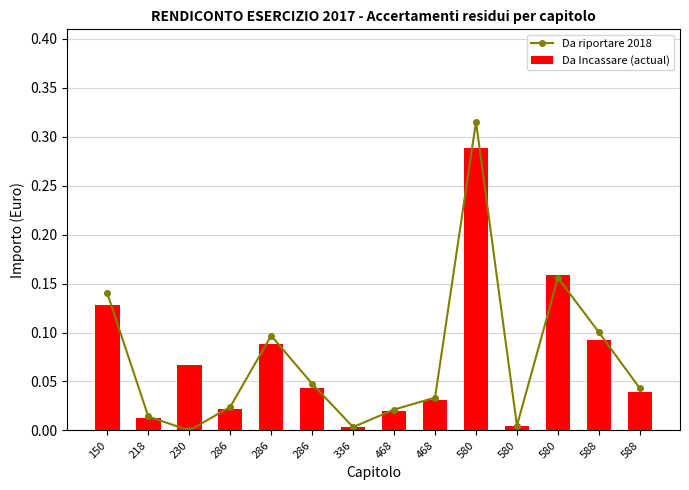

List the series in order of their peak value, highest first.

Da riportare 2018, Da Incassare (actual)